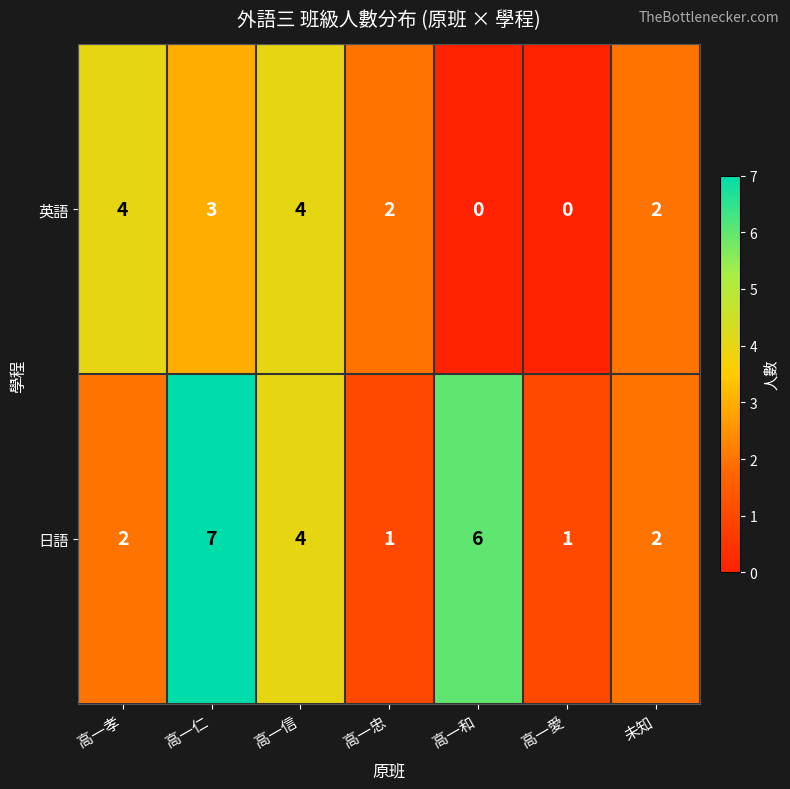

Is the value of 英語 at 高一仁 greater than the value of 日語 at 高一和?

No